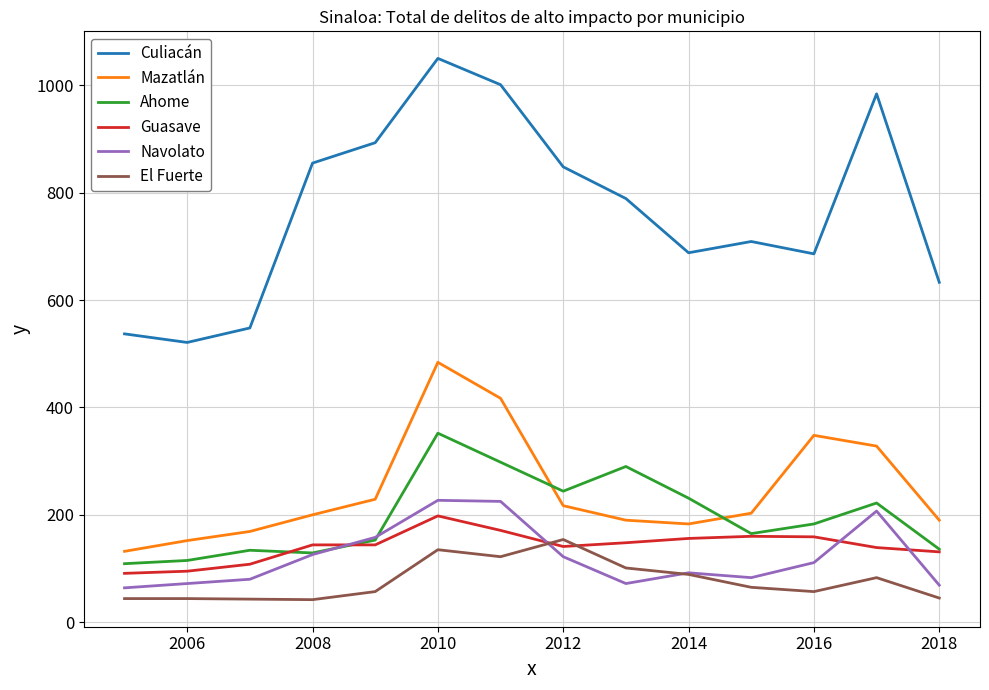

What is the minimum value shown in the chart?

42